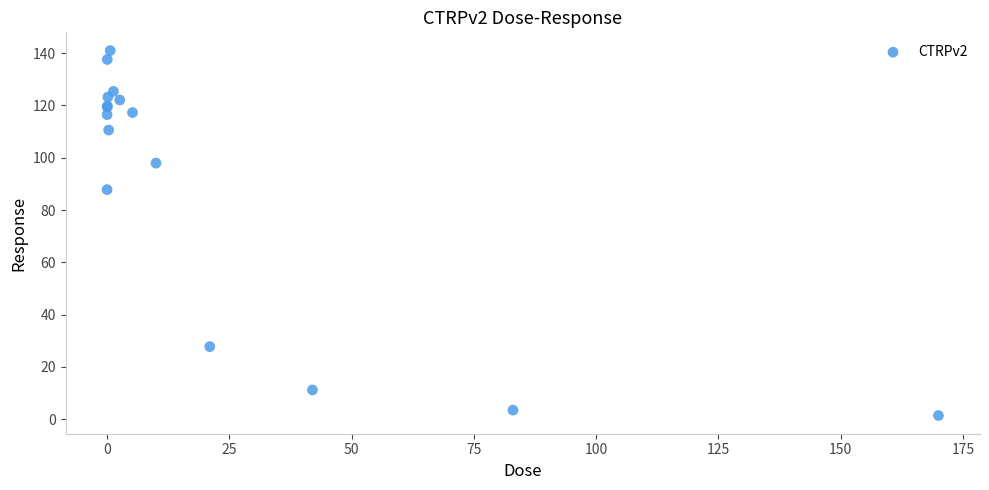

What Y value in the scatter plot is closest to 71?

87.8